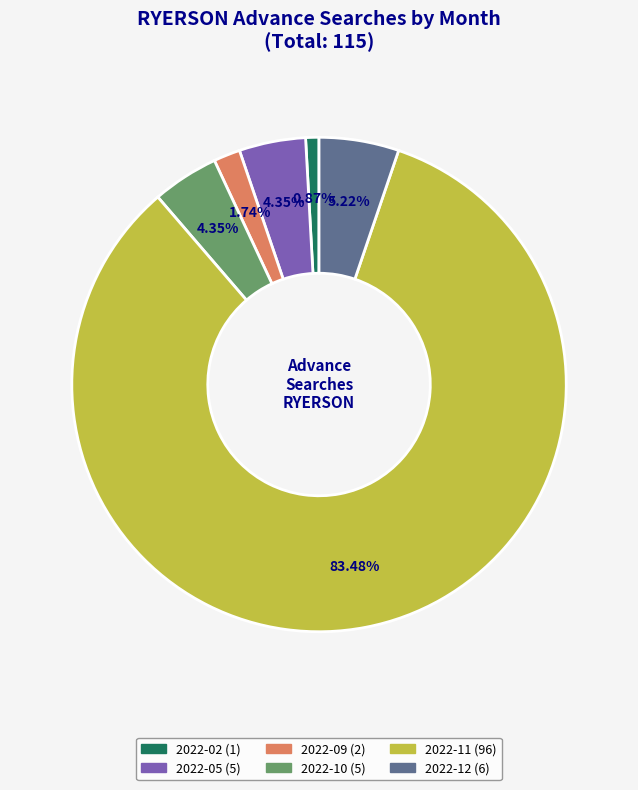

Is there any slice that represents more than half of the pie?

Yes